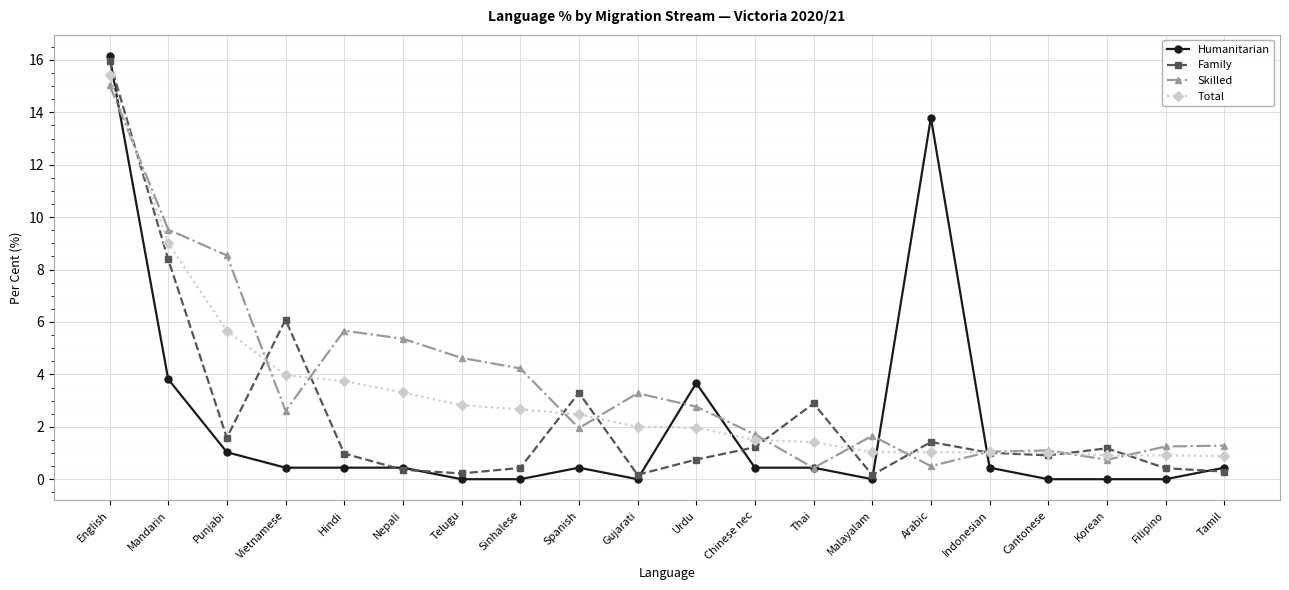

How many intersections are there between Total and Humanitarian?

5